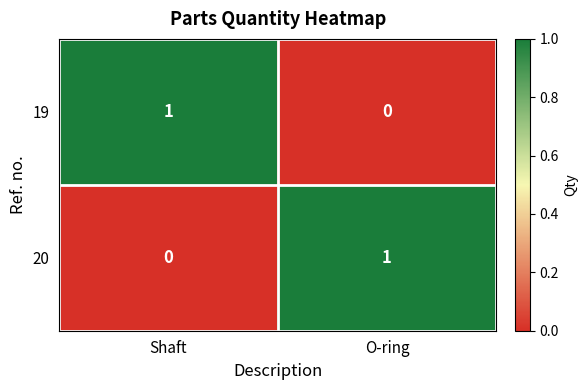

Where is 20 nearest to the value 0?

Shaft